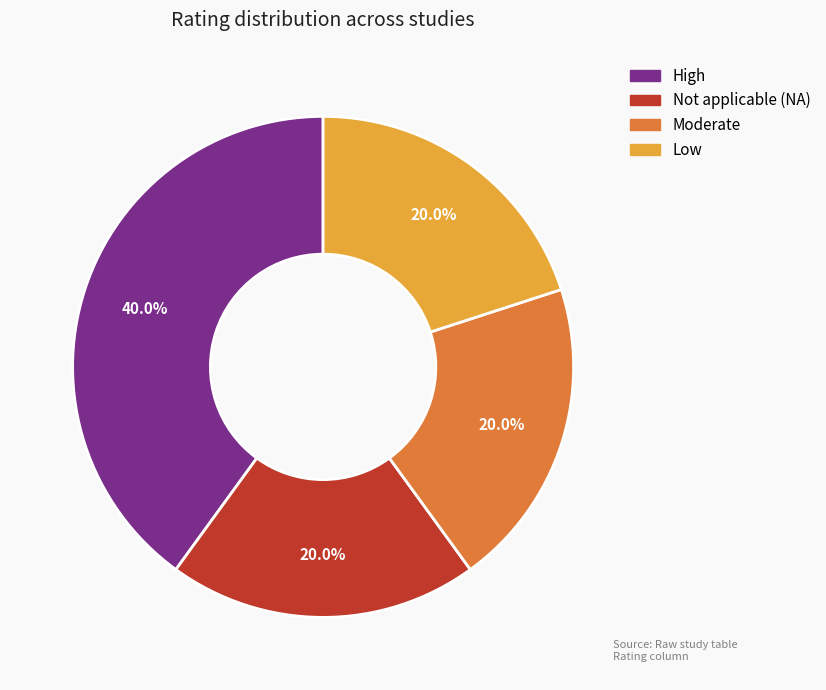

Which category has the biggest portion of the pie?

High